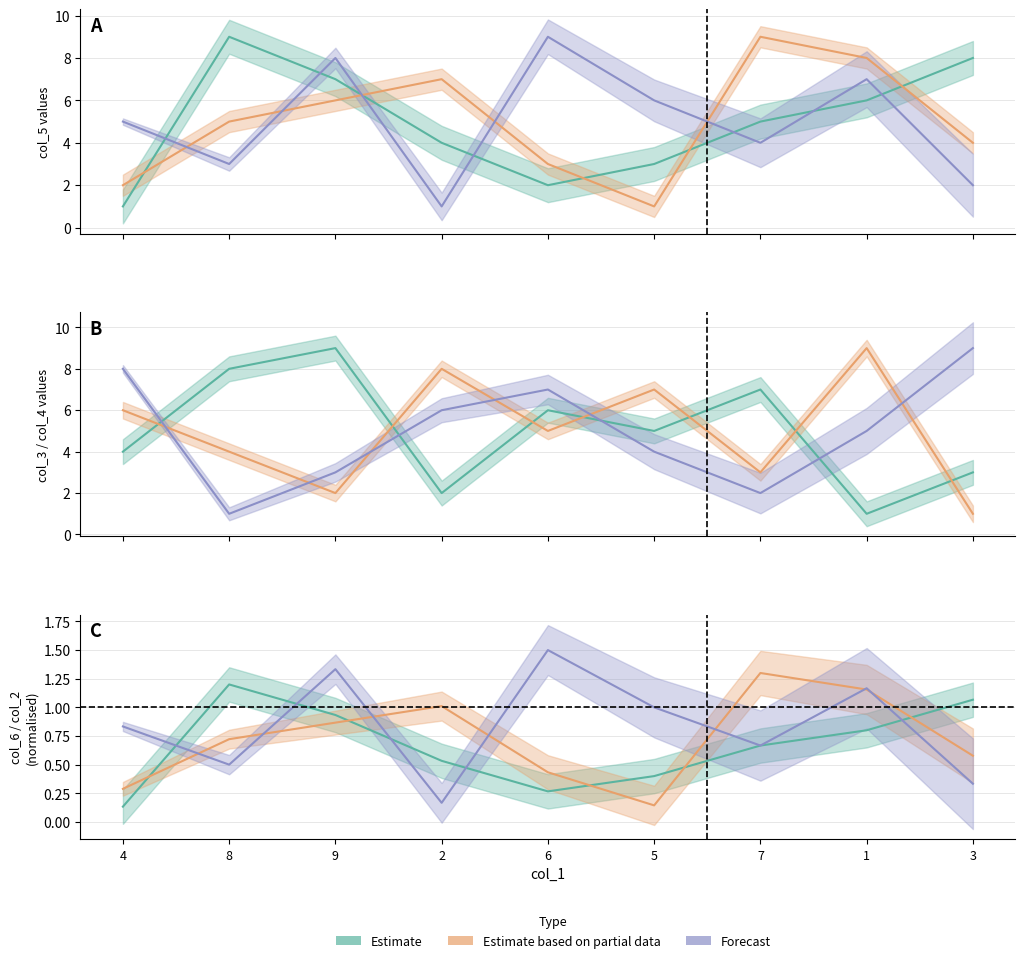

Which has a higher value, 7 or 9?

9